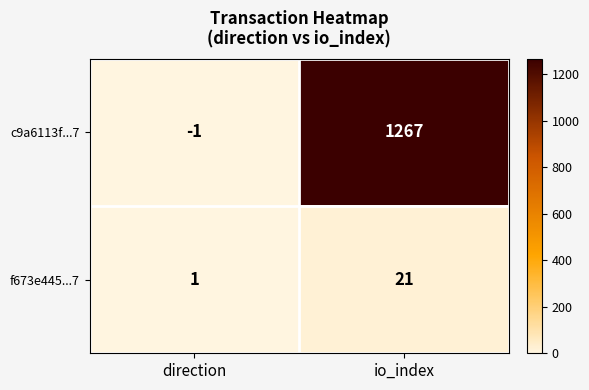

Read the c9a6113f...7 value at io_index, to the nearest 100.

1300